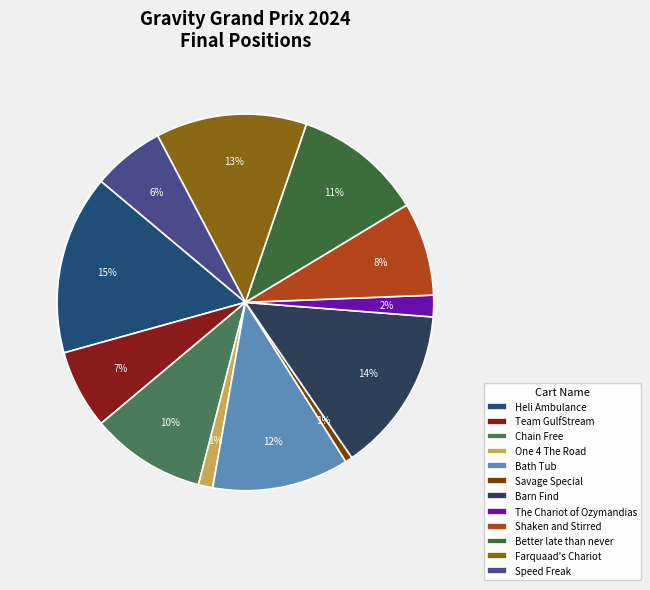

What is the largest slice in the pie chart?

Heli Ambulance